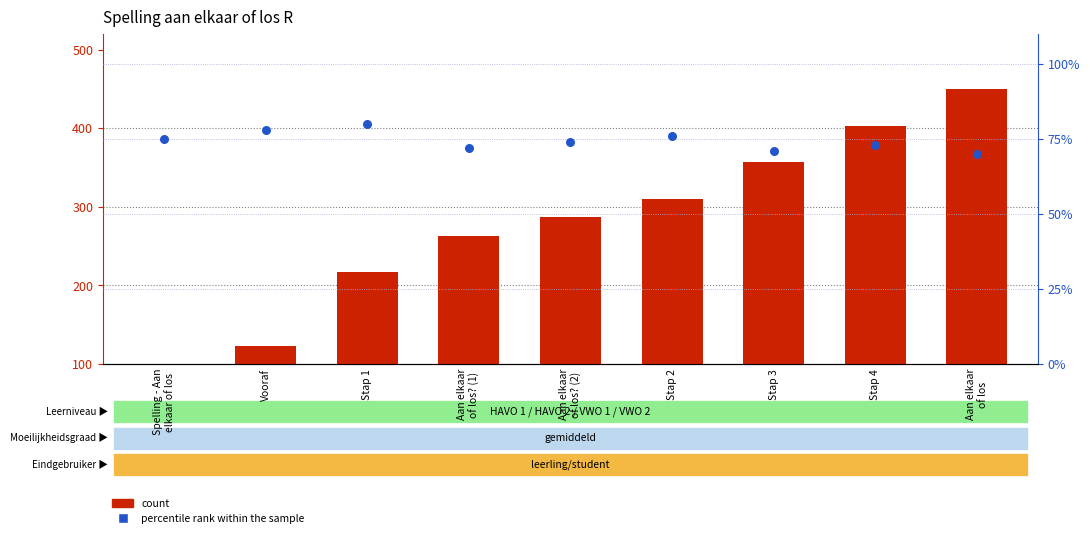

At how many categories does at least one series exceed 210?

7